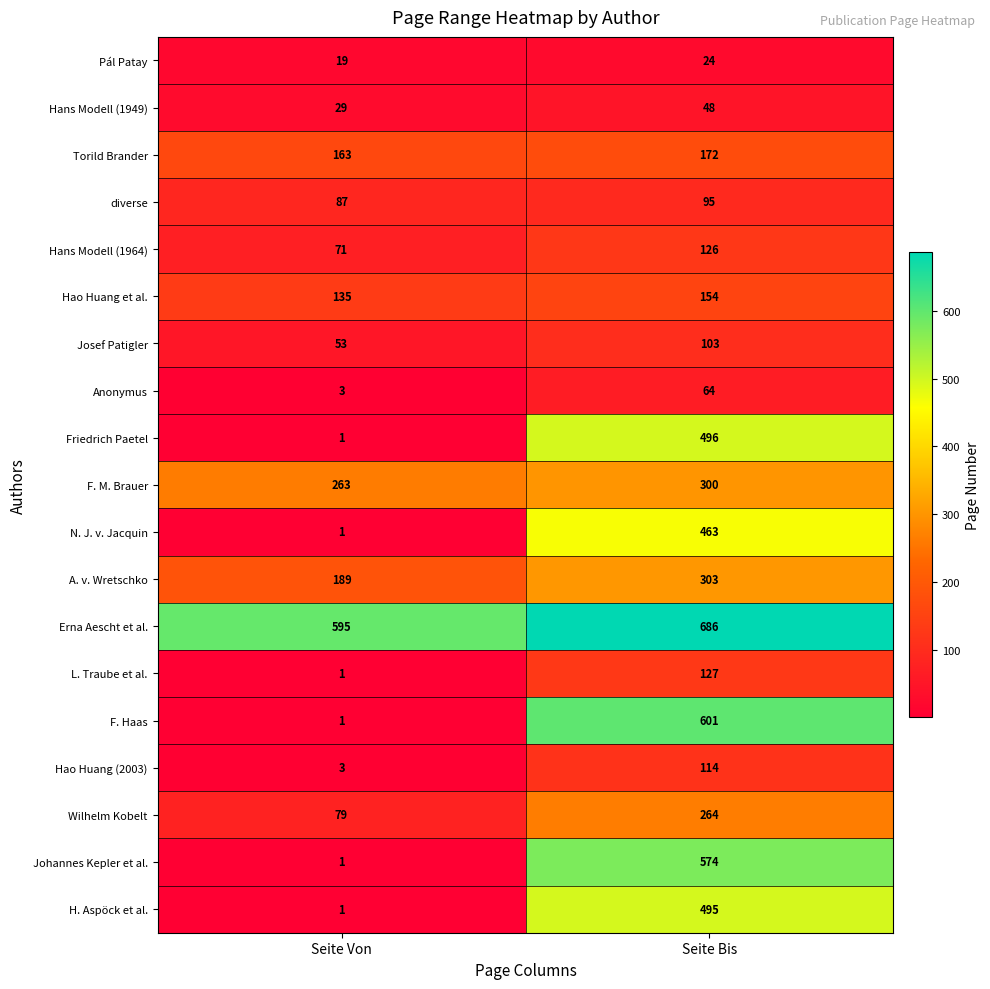

What is the difference between the maximum and minimum values in the Wilhelm Kobelt series?

185